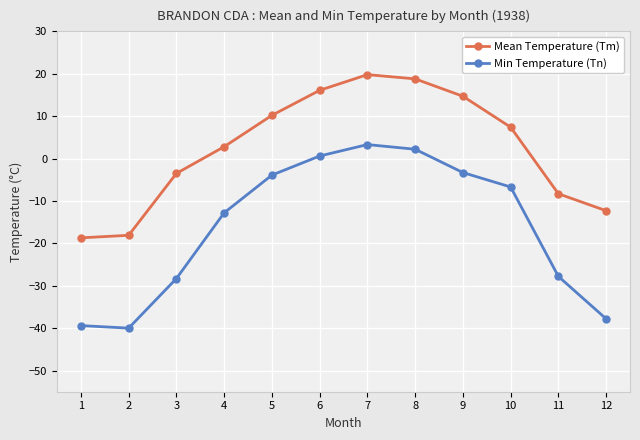

True or false: Mean Temperature (Tm) and Min Temperature (Tn) cross at least once.

False